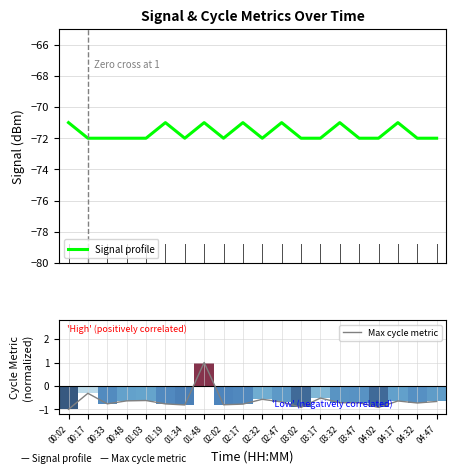

At how many categories does at least one series exceed -61?

20